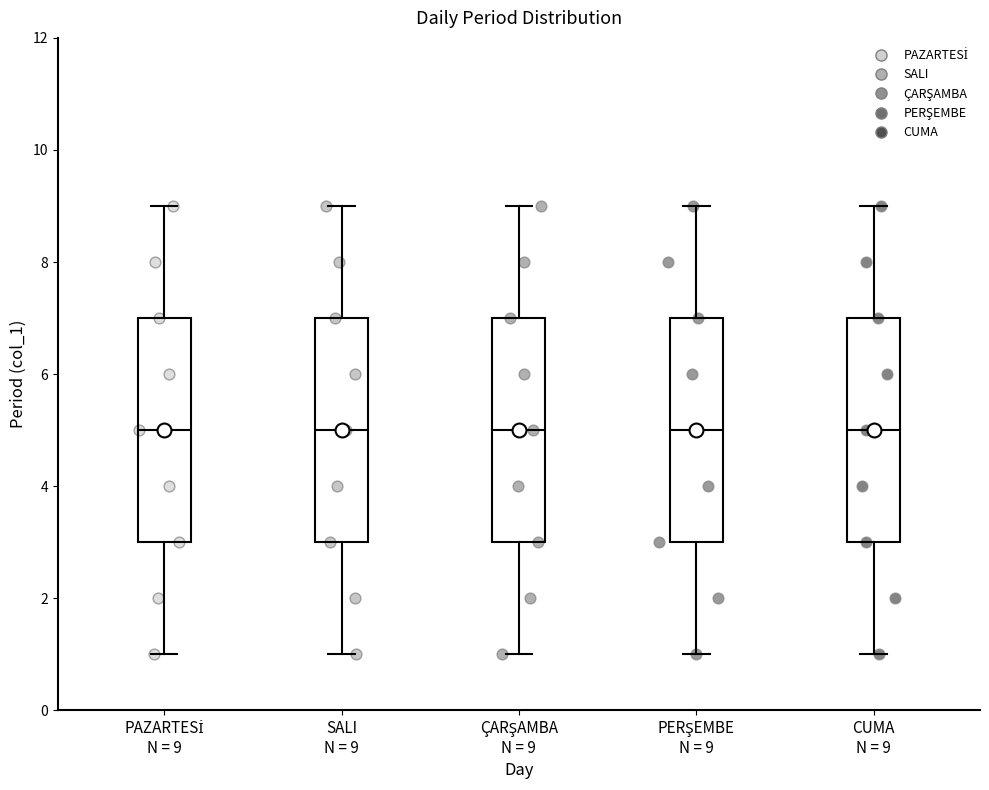

Reading left to right, read every box against the y-axis: the position of its median line, the range the box covers, and the ends of its whiskers. The values are not printed on the chart, so give them approximately, as read against the axis.

PAZARTESİ N = 9: median 5, box 3 to 7, whiskers 1 to 9
SALI N = 9: median 5, box 3 to 7, whiskers 1 to 9
ÇARŞAMBA N = 9: median 5, box 3 to 7, whiskers 1 to 9
PERŞEMBE N = 9: median 5, box 3 to 7, whiskers 1 to 9
CUMA N = 9: median 5, box 3 to 7, whiskers 1 to 9